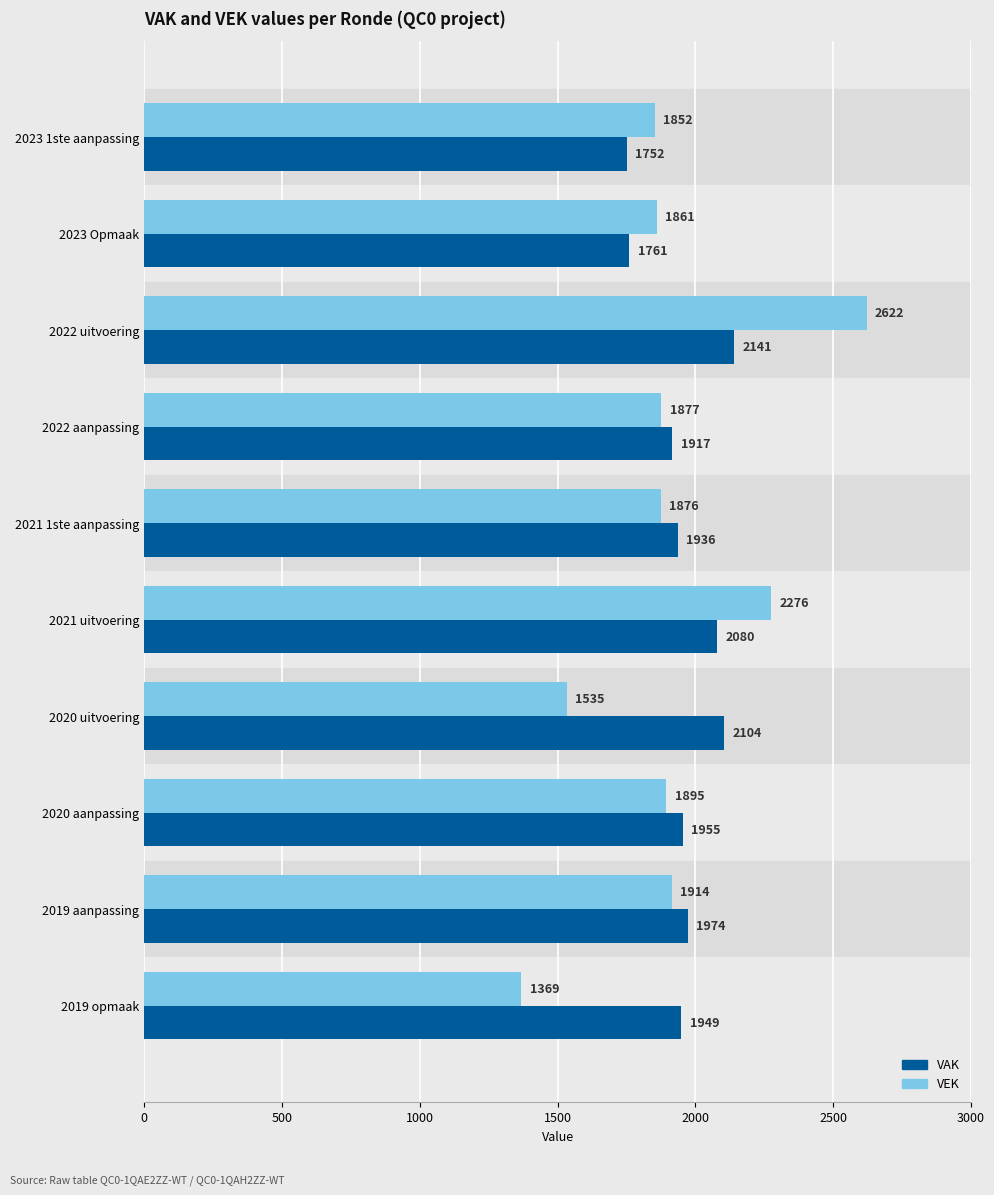

True or false: VAK has a value of 1974 at 2019 aanpassing.

True